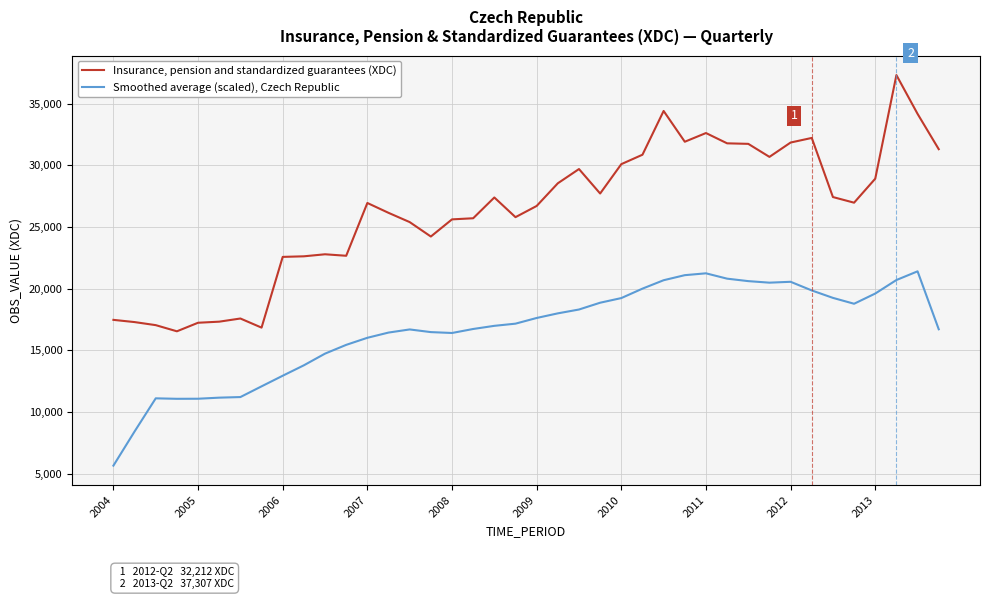

What is the difference between the maximum and minimum values in the Insurance, pension and standardized guarantees (XDC) series?

20771.0